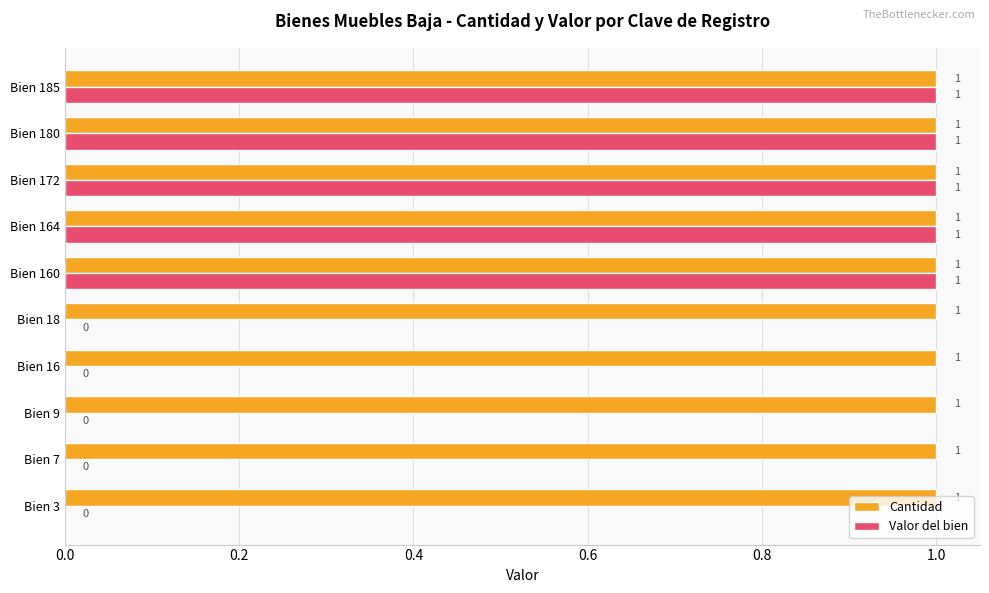

The value of Cantidad at Bien 18 is 1. True or false?

True